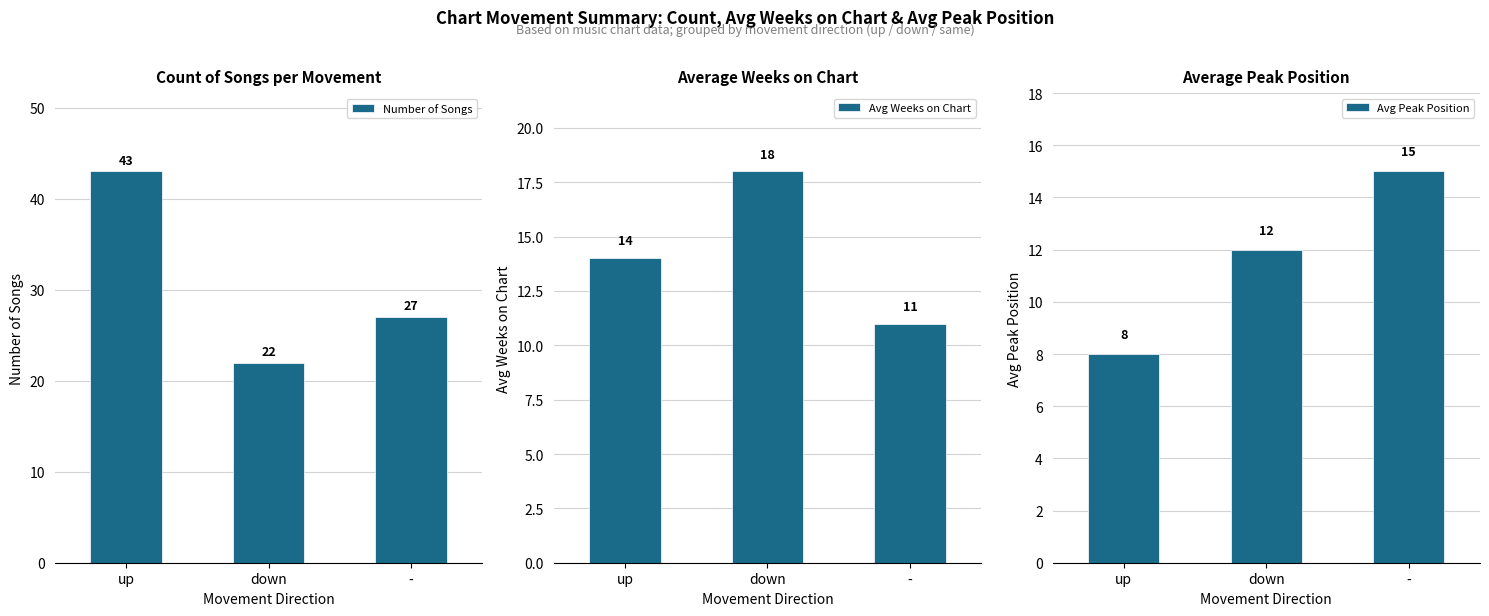

How many groups of bars are there?

3